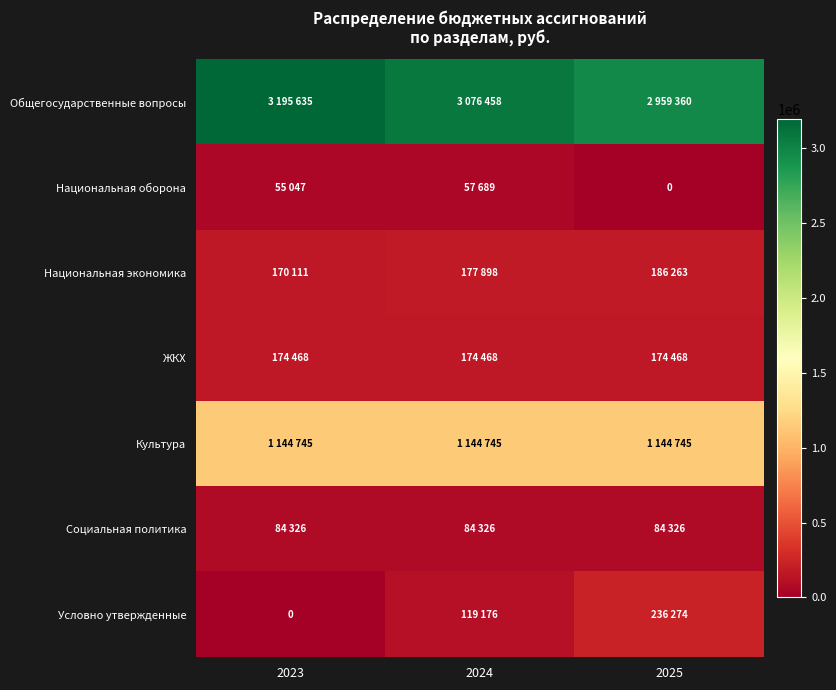

Rank the categories by Культура value from lowest to highest.

2023, 2024, 2025